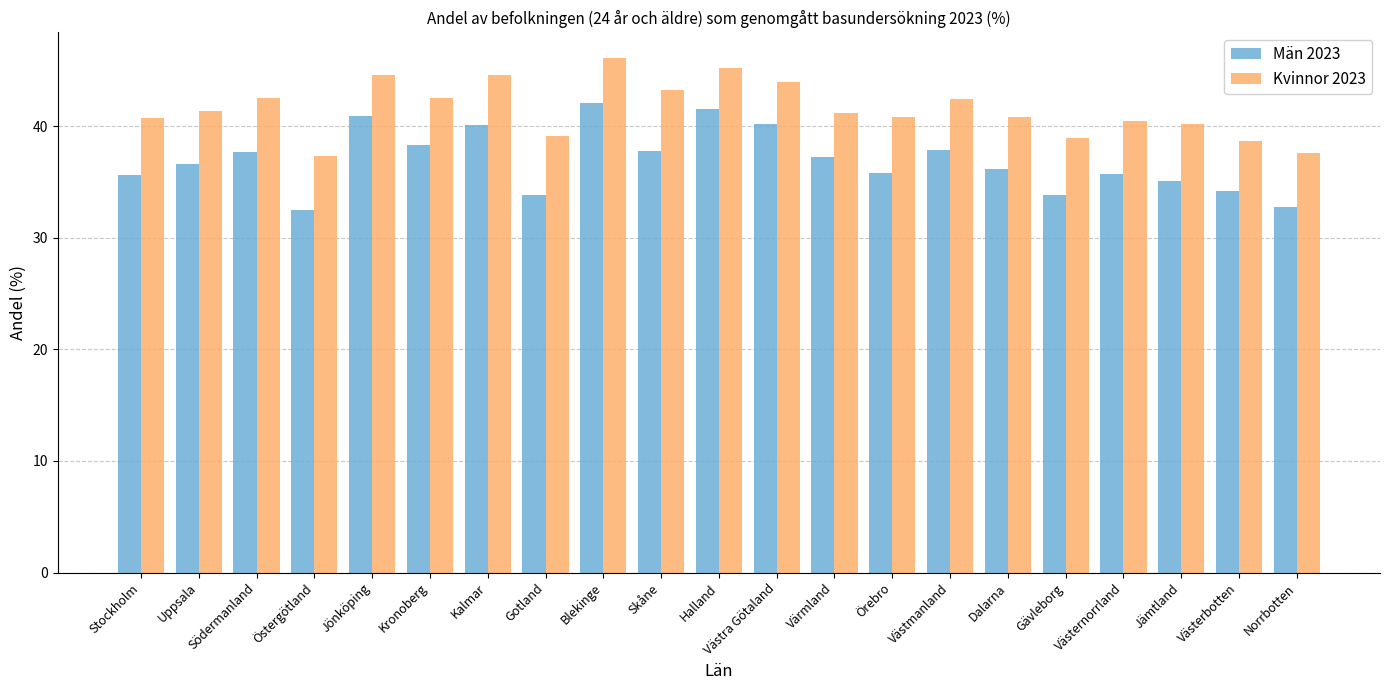

Is it true that Kvinnor 2023 equals 15.5 at Blekinge?

False